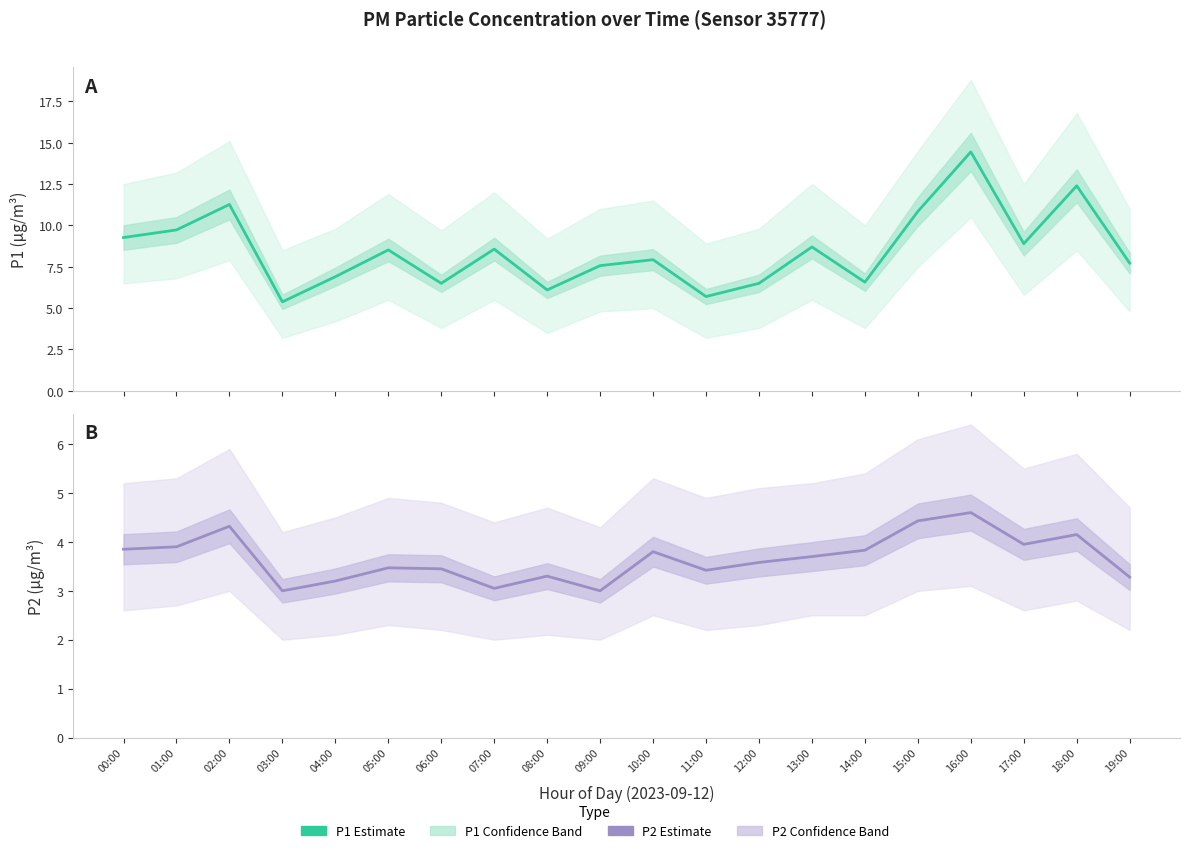

What is the difference between the maximum and minimum values in the P1 (Estimate) series?

9.1